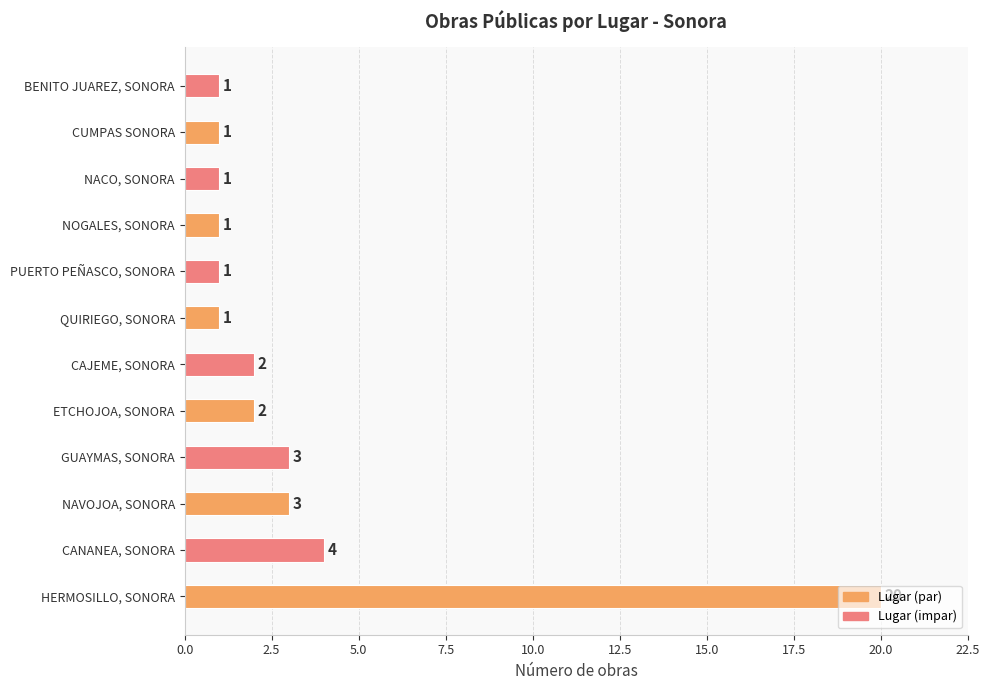

Approximately how many times larger is the value at NACO, SONORA compared to GUAYMAS, SONORA?

0.3